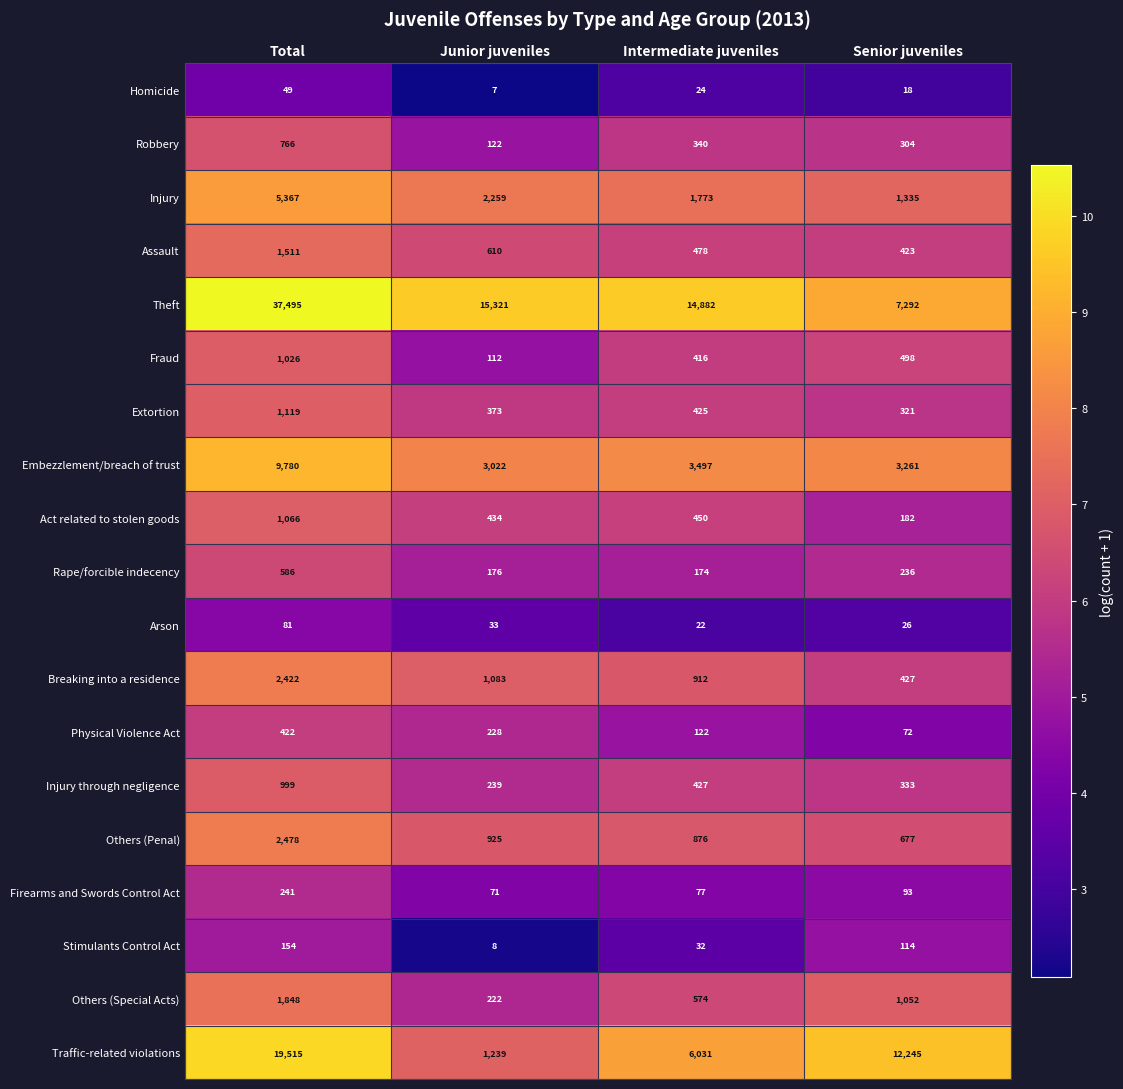

What is the smallest value displayed?

7